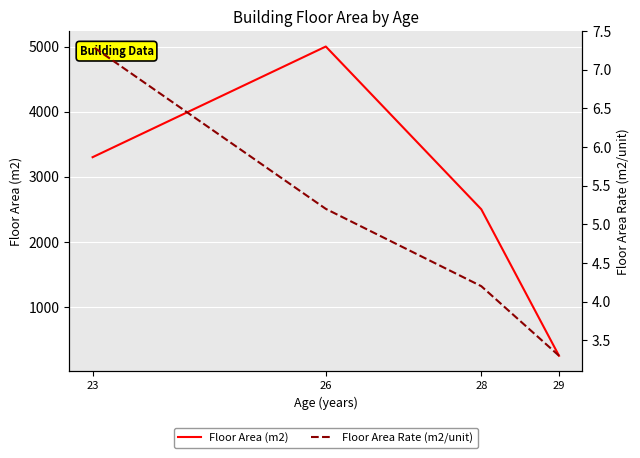

What is the difference between the maximum and minimum values in the Floor Area Rate (m2/unit) series?

4.0